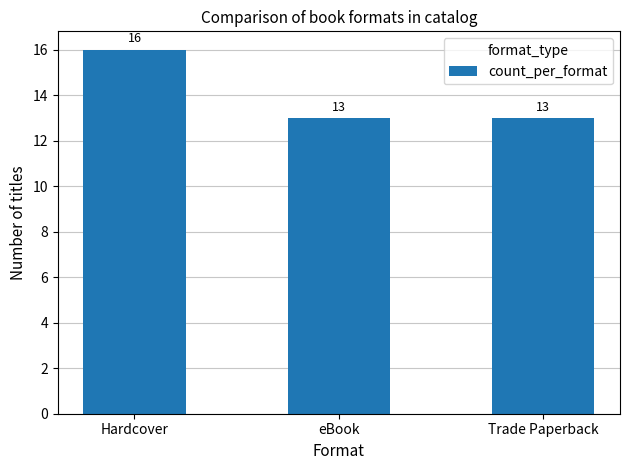

Between Trade Paperback and Hardcover, which is larger?

Hardcover